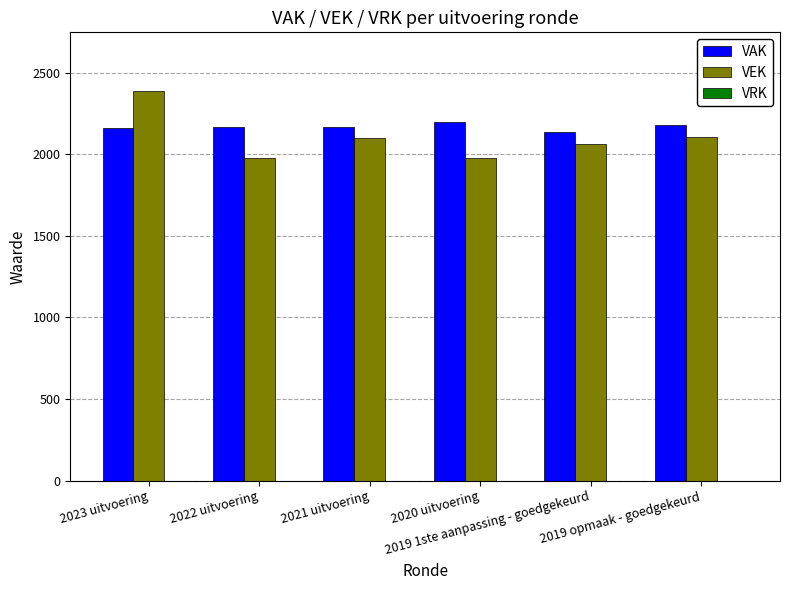

The VAK series shows 2160 at 2023 uitvoering. True or false?

True